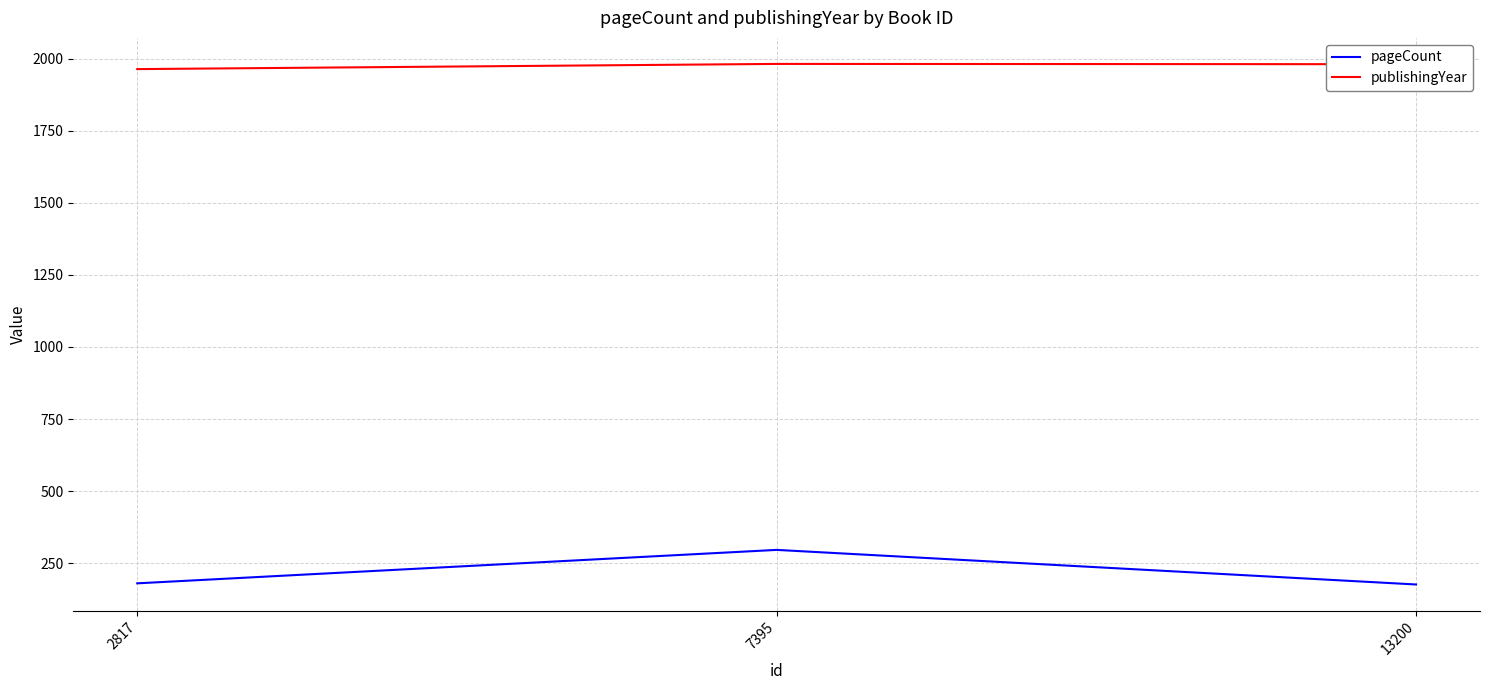

What is the maximum value shown in the chart?

1982